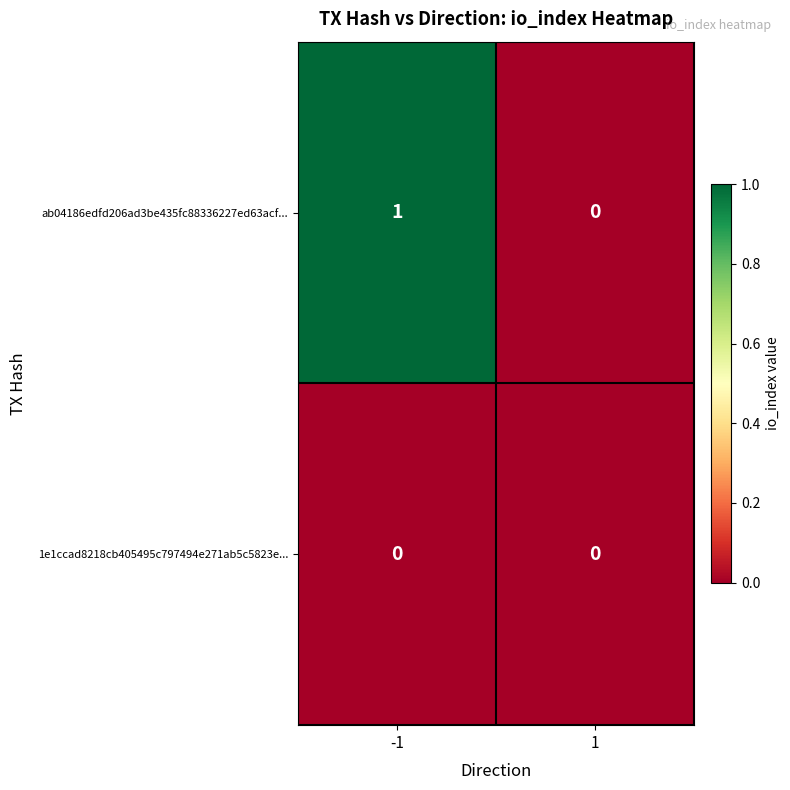

Reading left to right, list all the values displayed in this chart.

ab04186edfd206ad3be435fc88336227ed63acf...: 1	0
1e1ccad8218cb405495c797494e271ab5c5823e...: 0	0